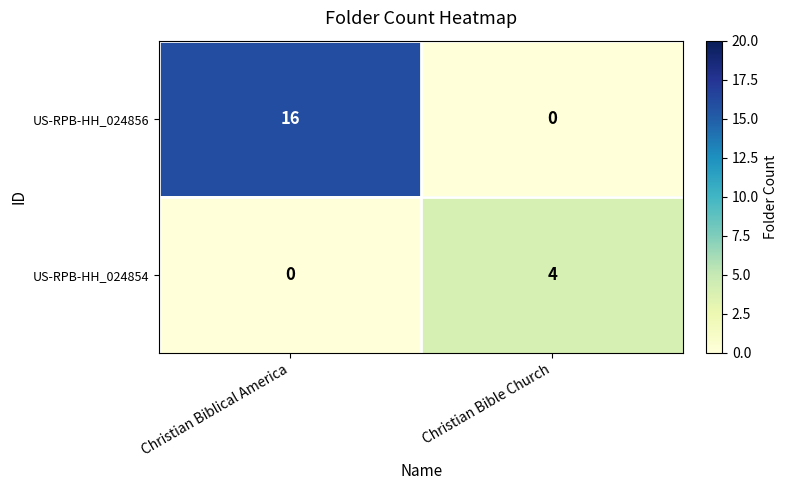

At which category is the sum across all series the highest?

Christian Biblical America